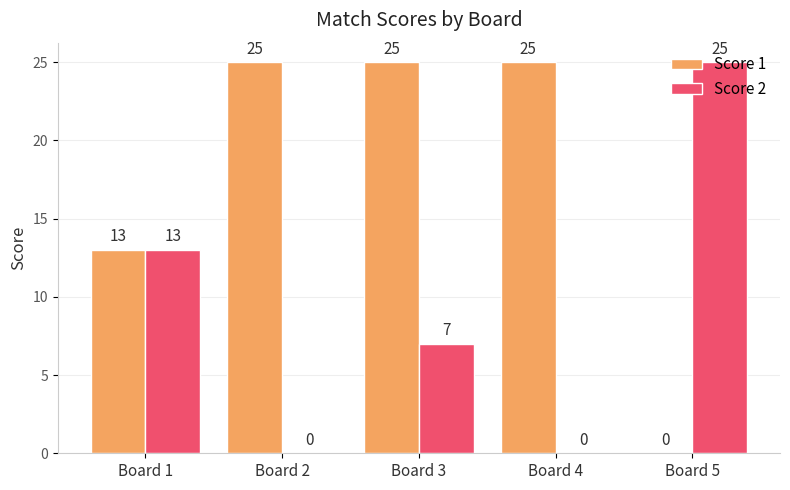

What is the sum of all Score 1 values?

88